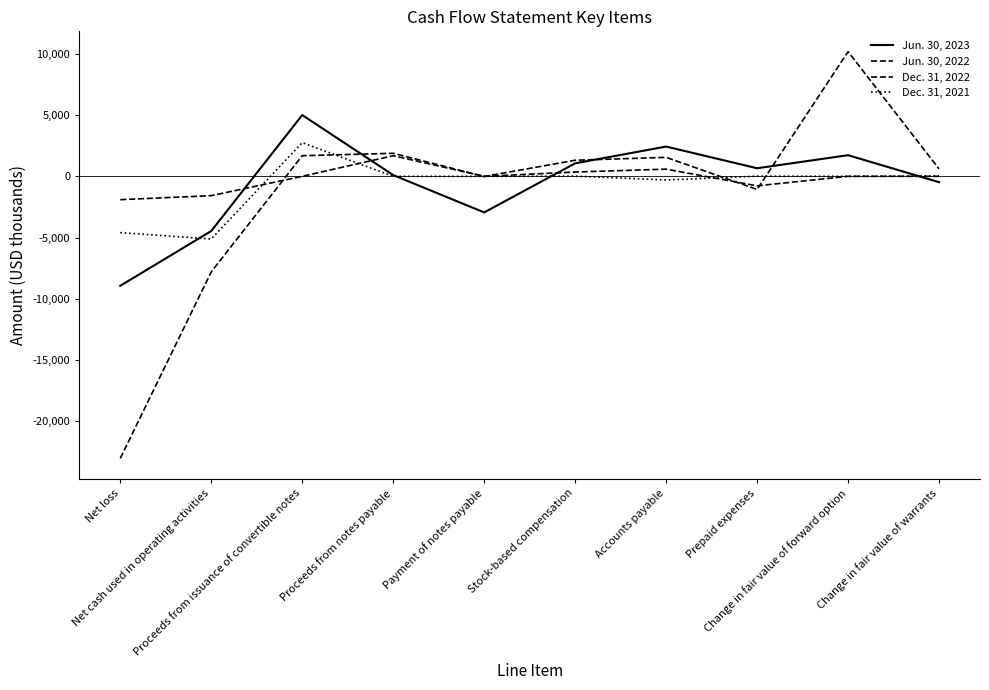

What is the greatest value displayed?

10170